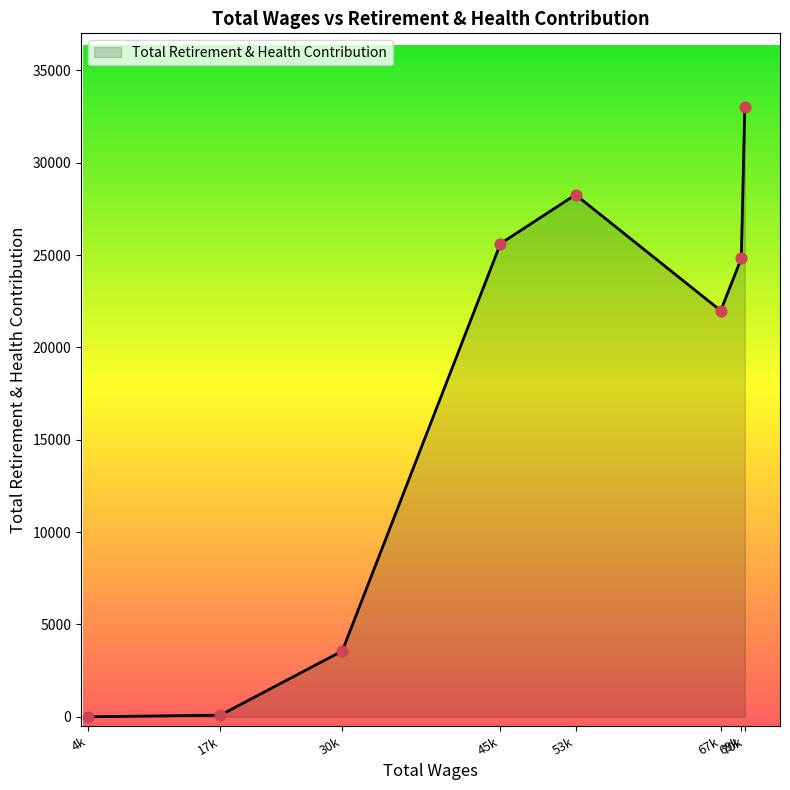

What is the change in value from 53k to 70k?

+4773